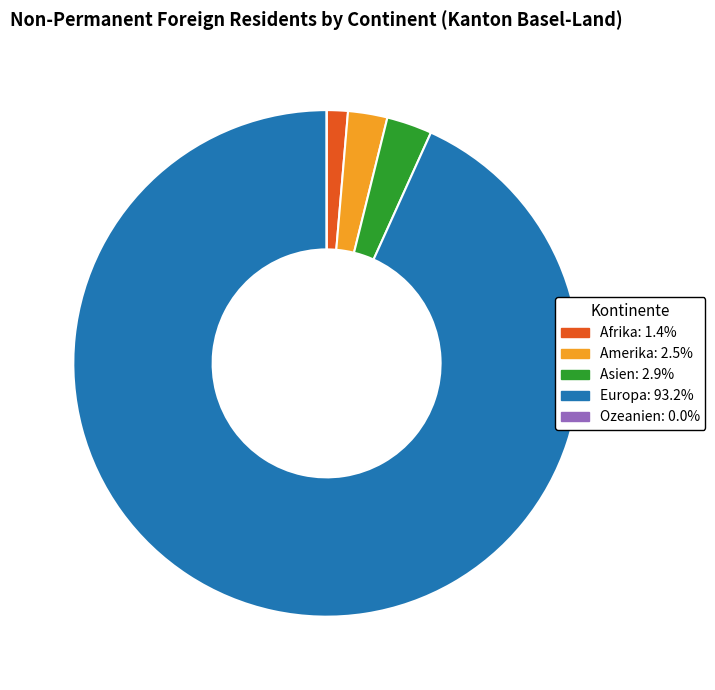

What is the ratio of the value at Asien to the value at Afrika?

2.1